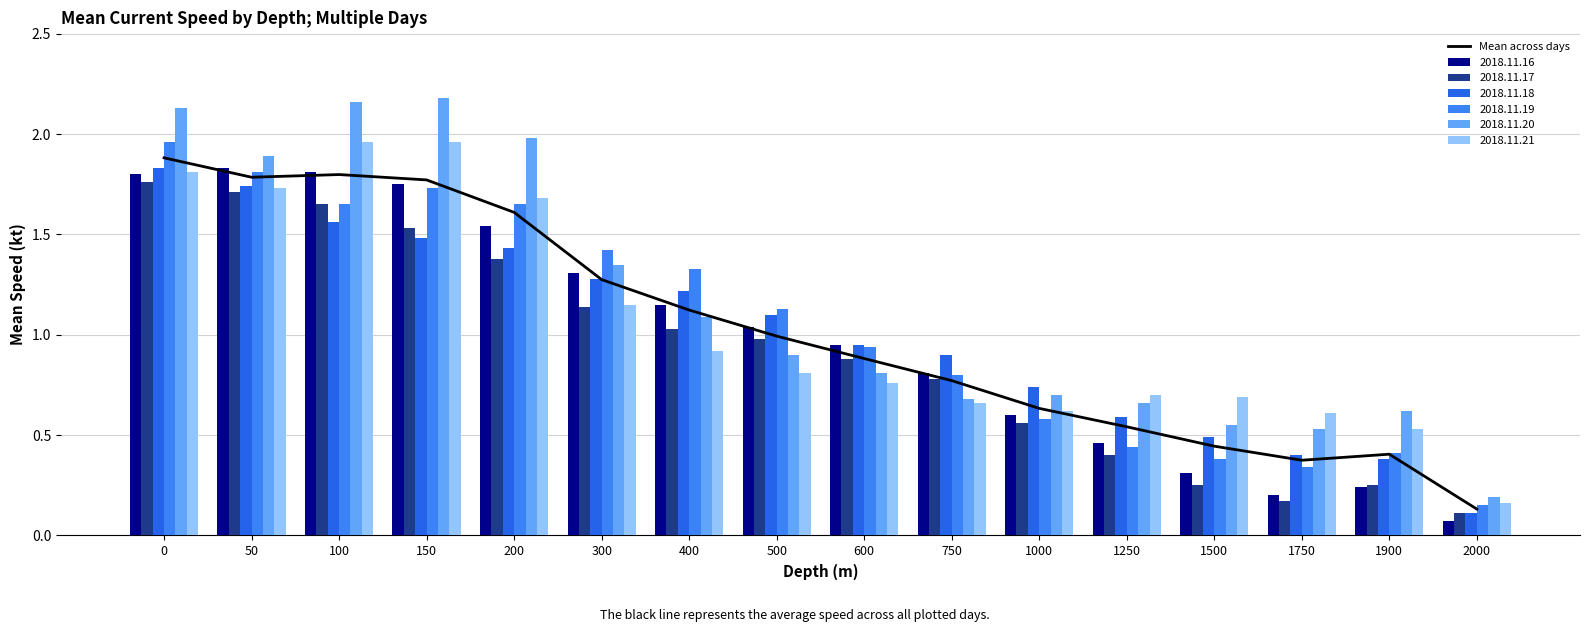

Reading left to right, transcribe all the data shown in this chart.

1.9	1.8	1.8	1.8	1.6	1.3	1.1	1.0	0.9	0.8	0.6	0.5	0.4	0.4	0.4	0.1